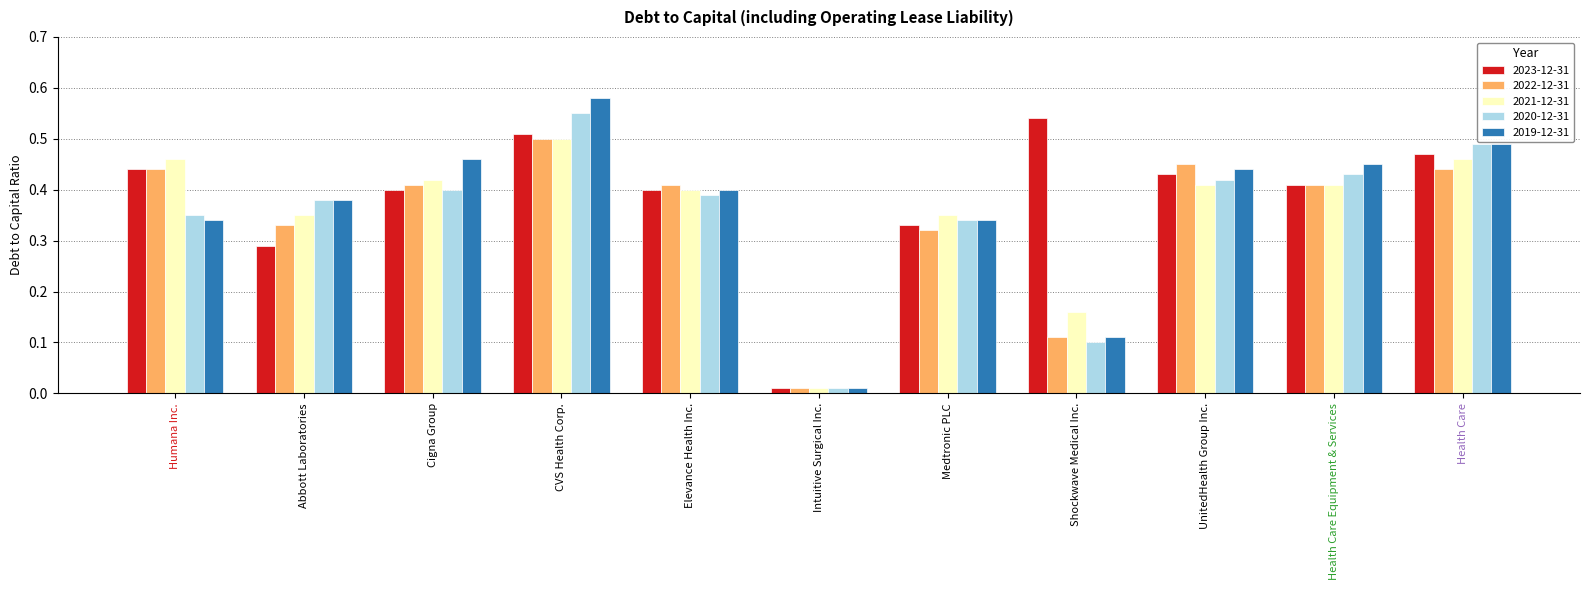

Which series changed the most between Cigna Group and Elevance Health Inc.?

2019-12-31